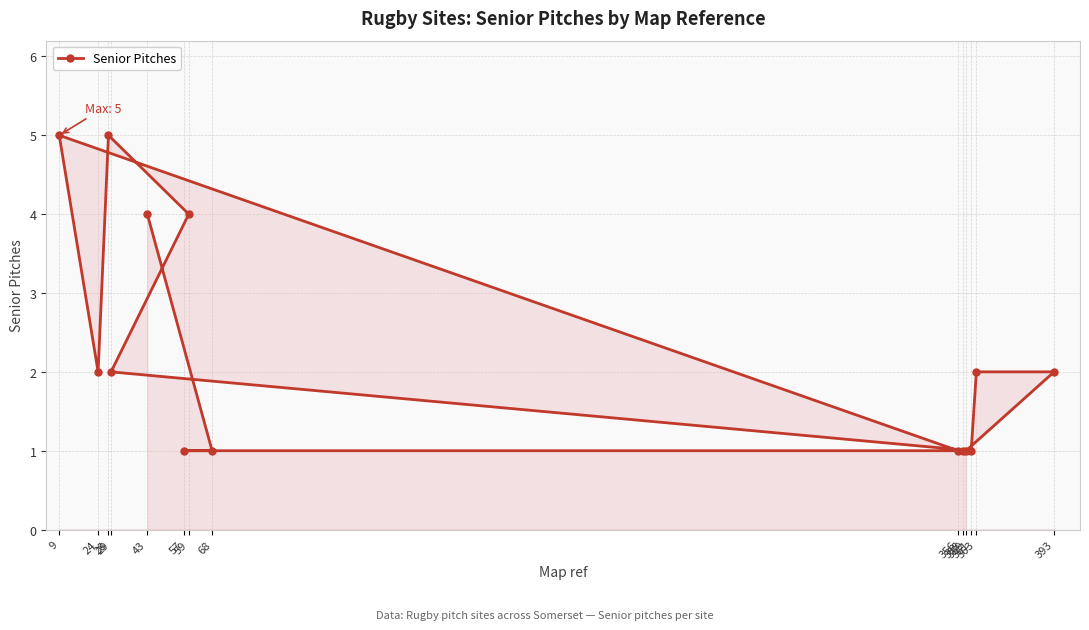

What is the value of the 5th point from the left?

4